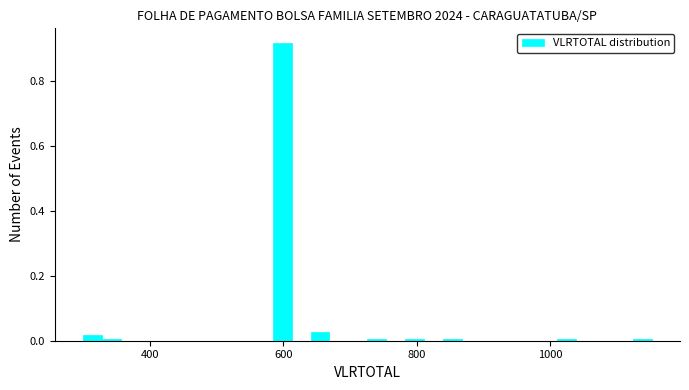

Around what value on the x-axis is the tallest bar? Give the approximate position of its centre, as read against the axis.

600